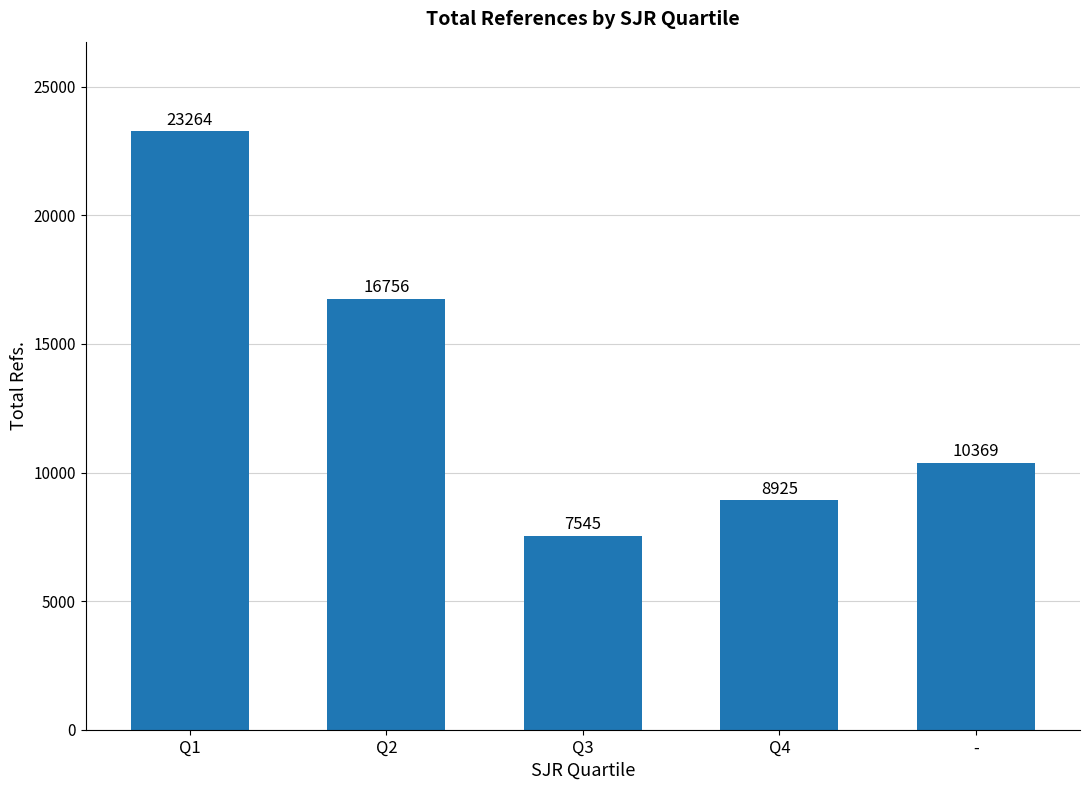

At which label does the data first exceed 10369?

Q1